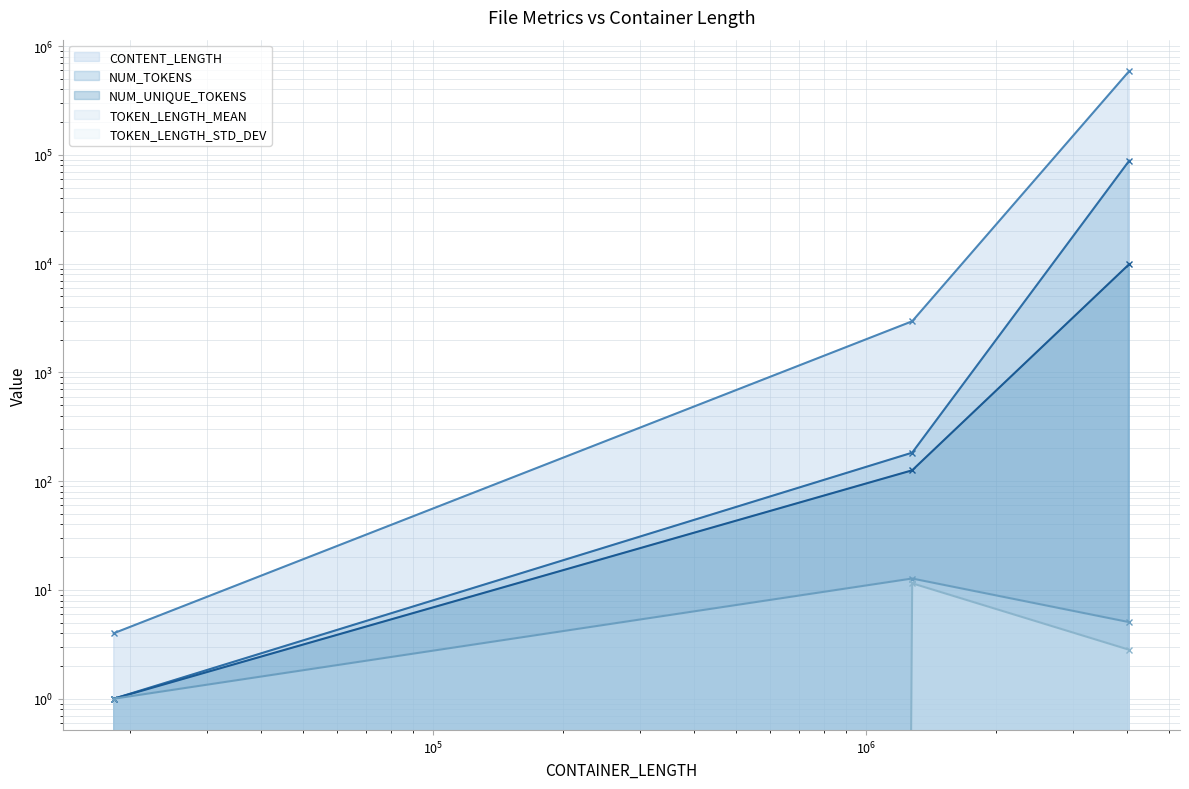

What is the greatest value displayed?

590508.0